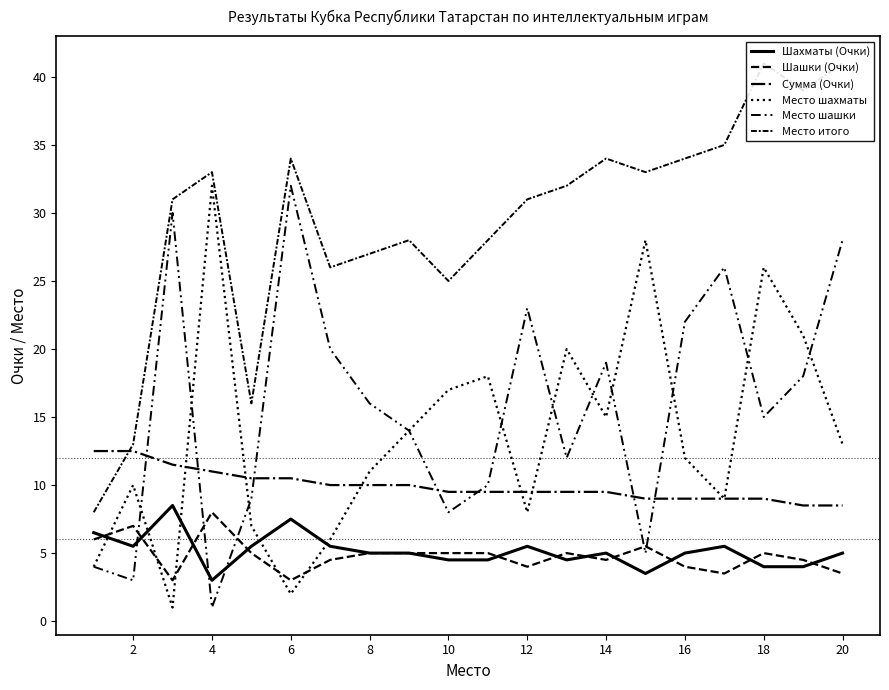

What is the value of the Место шашки point at the 11th from the left?

10.0